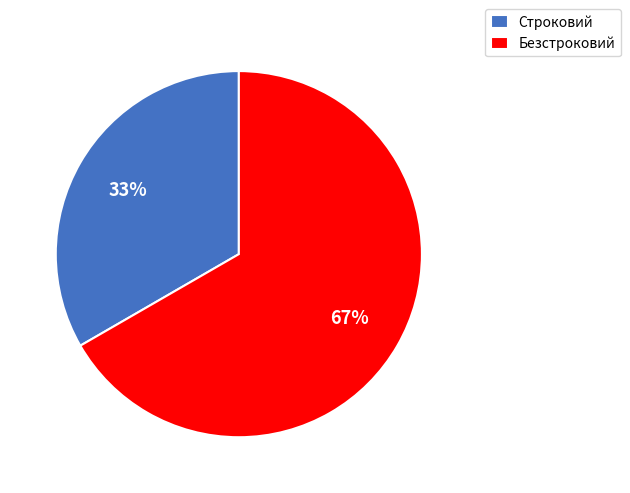

What is the ratio of the value at Строковий to the value at Безстроковий?

0.5